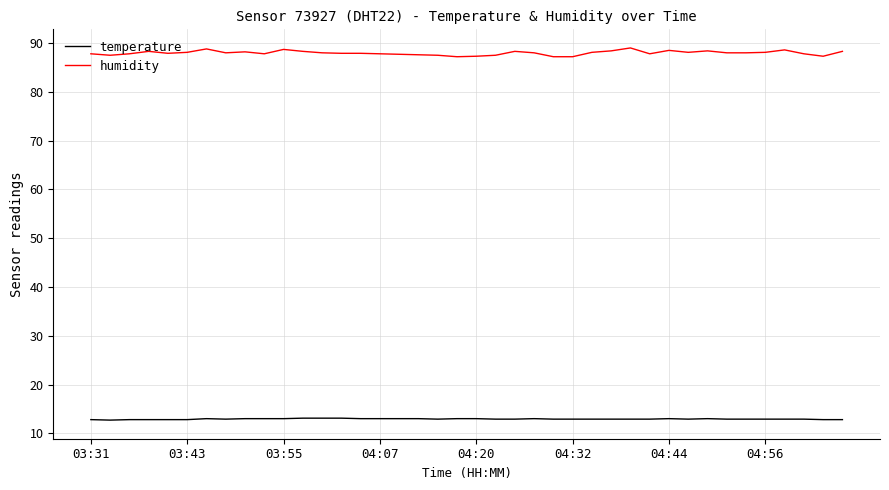

What is the maximum value shown in the chart?

89.0